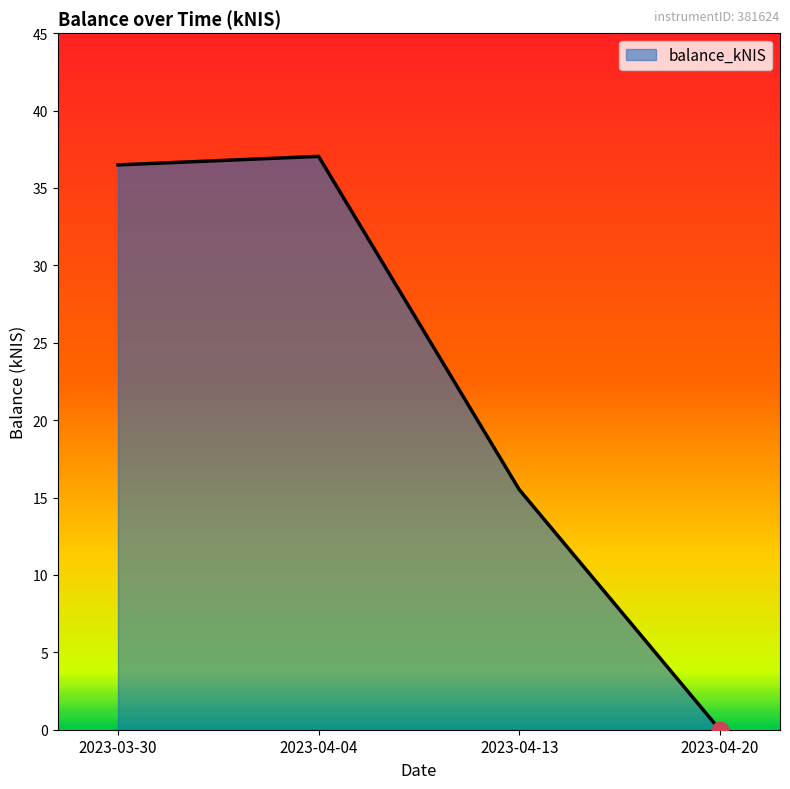

At which category does the chart reach its peak across all series?

2023-04-04